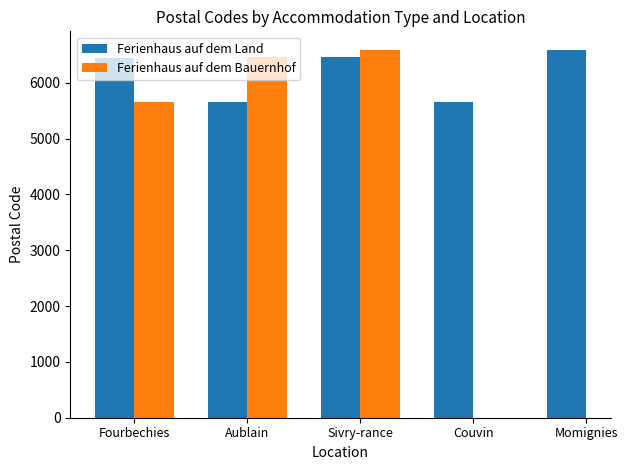

What is the sum of all Ferienhaus auf dem Land values?

30820